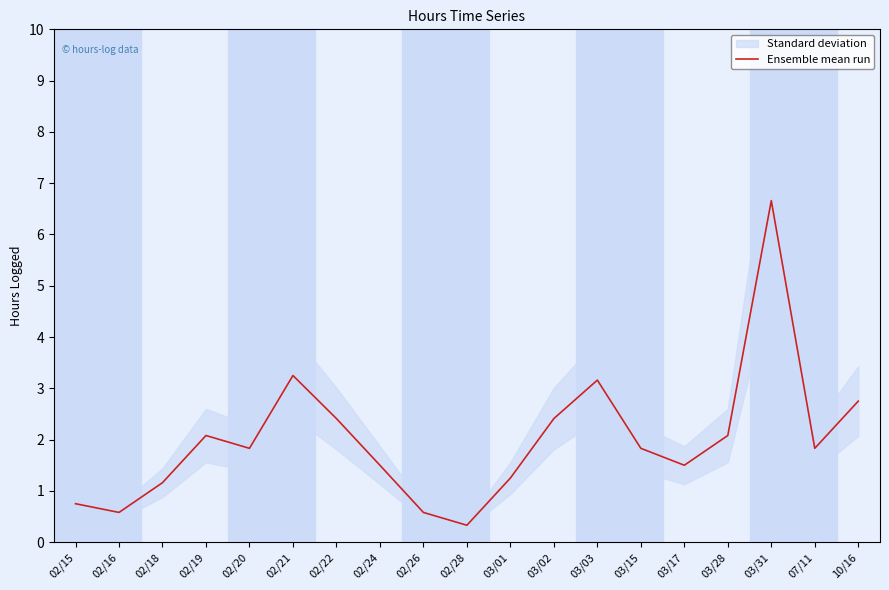

What is the sum of all values?

37.9